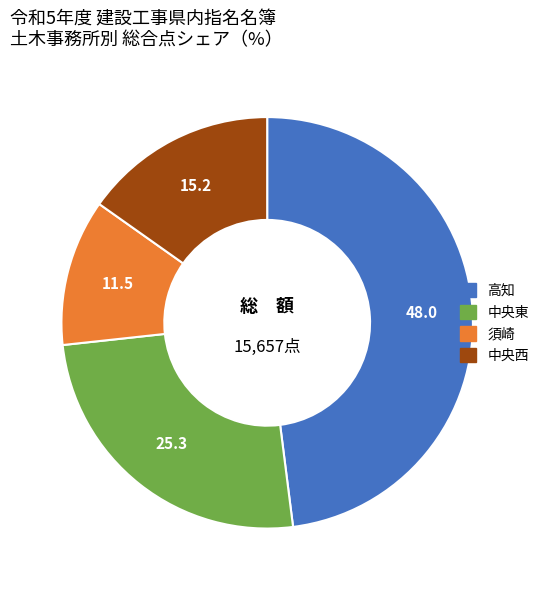

Combined, do 高知 and 中央東 account for over 50%?

Yes